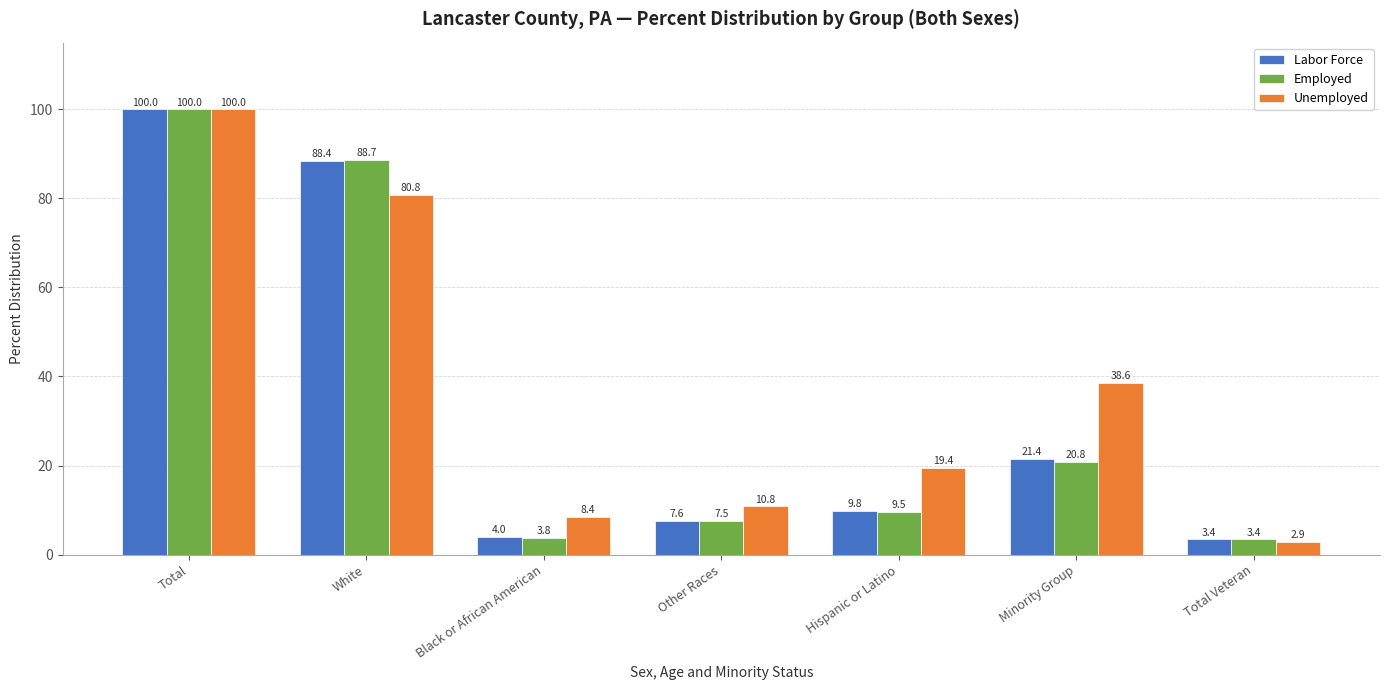

What position from the left is Black or African American?

3